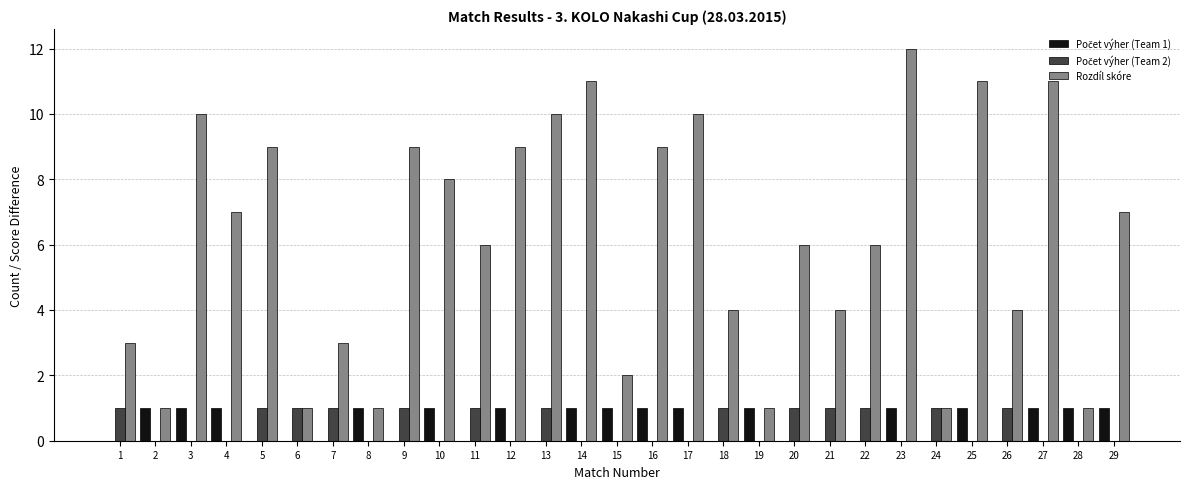

What is the greatest value displayed?

12